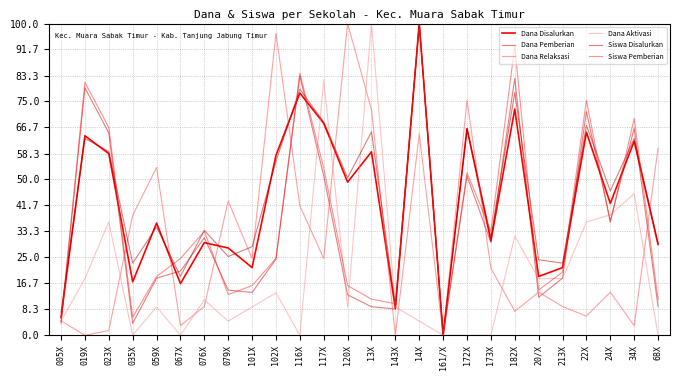

At which label does Siswa Pemberian reach its minimum?

161/X